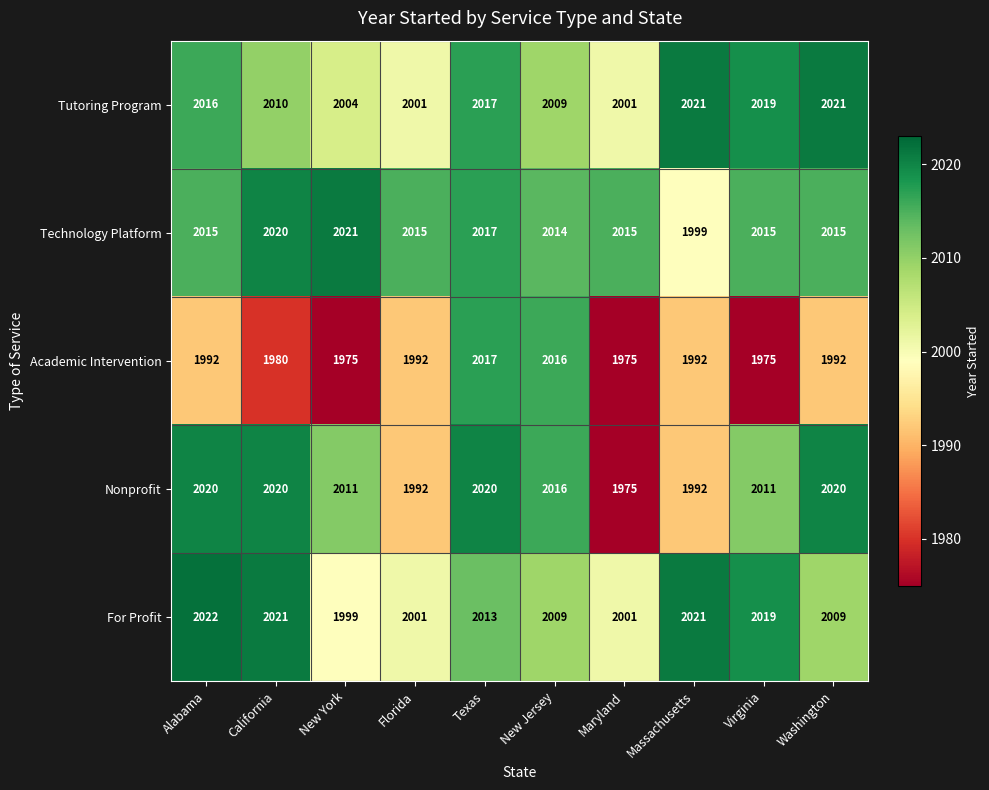

How many series are shown in this chart?

5